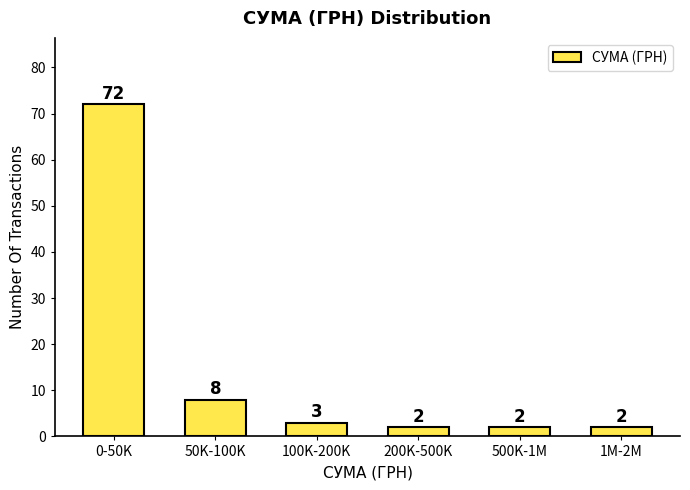

Reading left to right, transcribe all the data shown in this chart.

0-50K=72	50K-100K=8	100K-200K=3	200K-500K=2	500K-1M=2	1M-2M=2